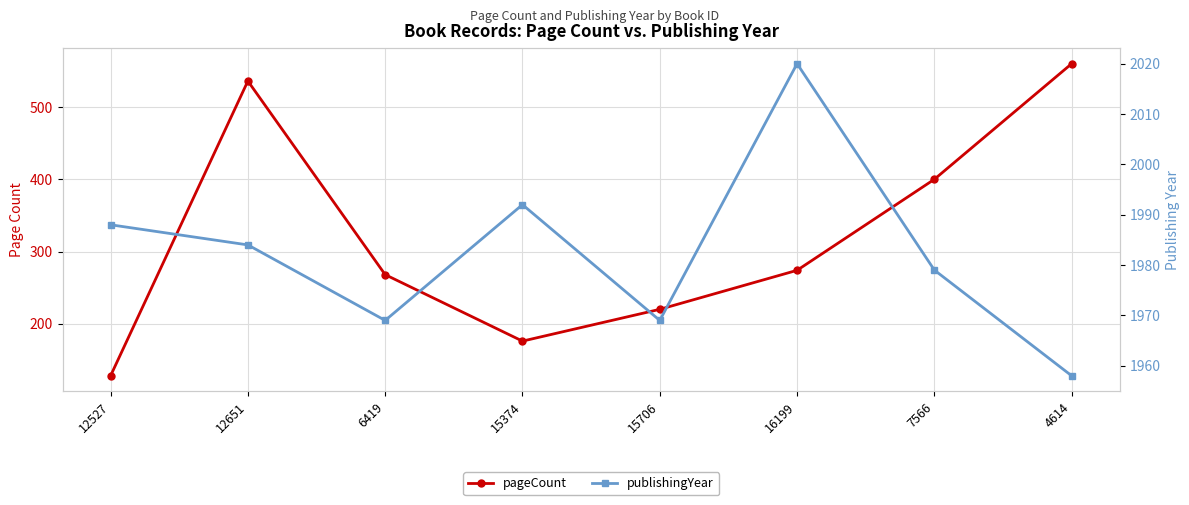

At how many categories does at least one series exceed 1807?

8